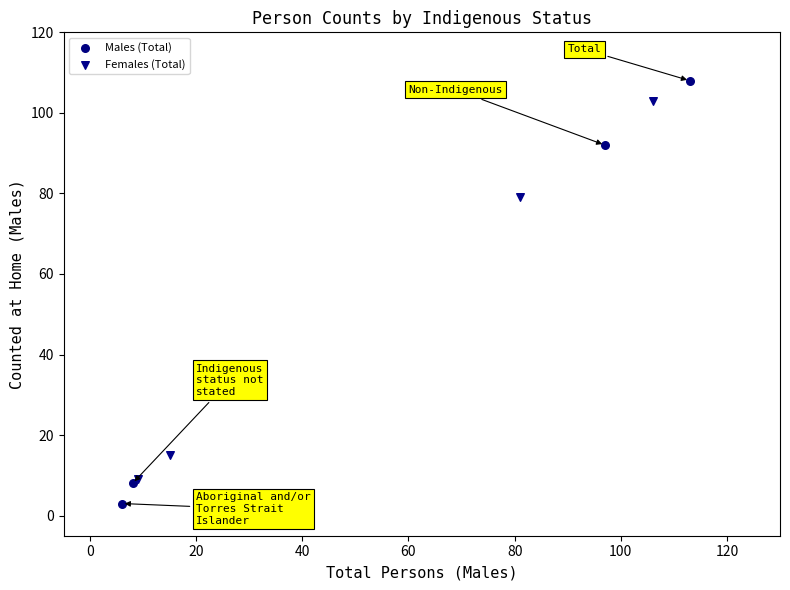

Which series reaches the maximum Y coordinate?

Males (Total)